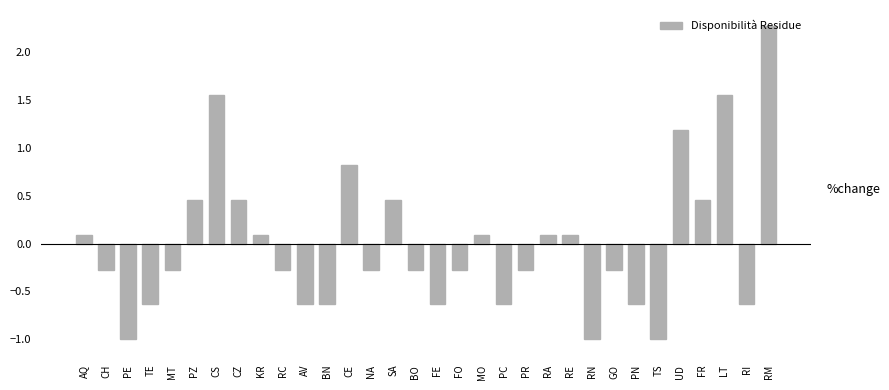

Read the value at MT.

-0.3